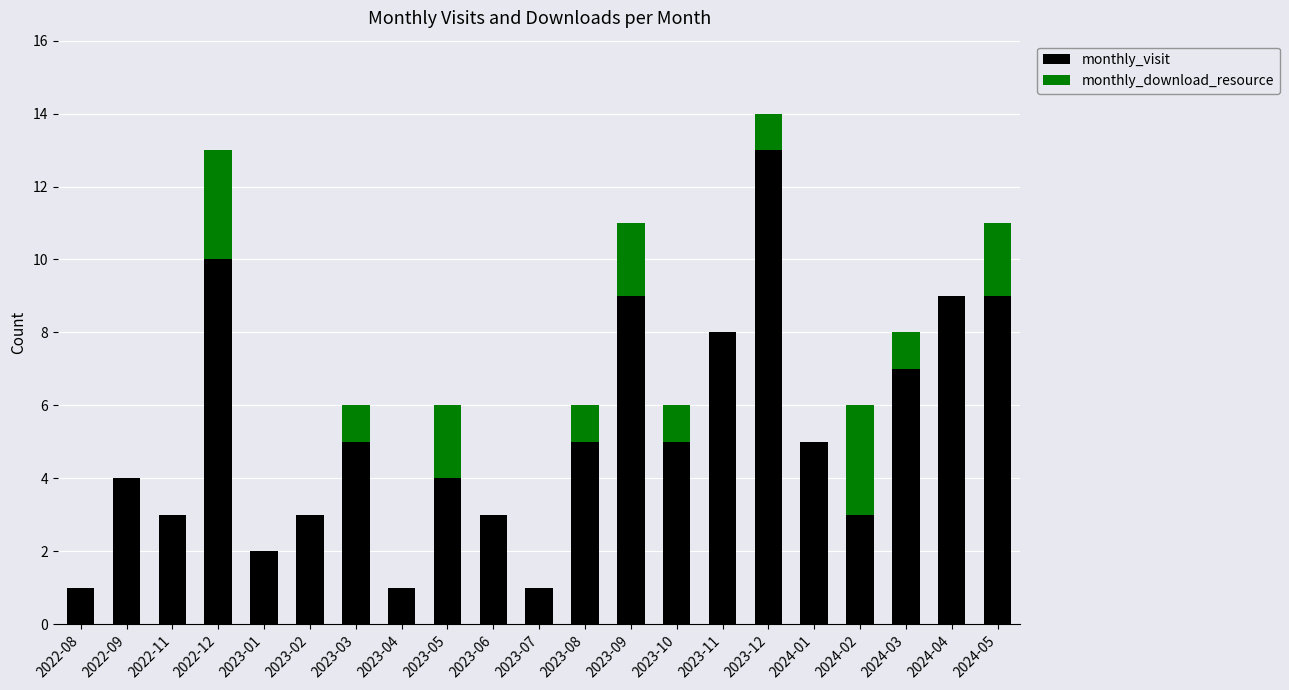

The value of monthly_visit at 2023-04 is 1. True or false?

True